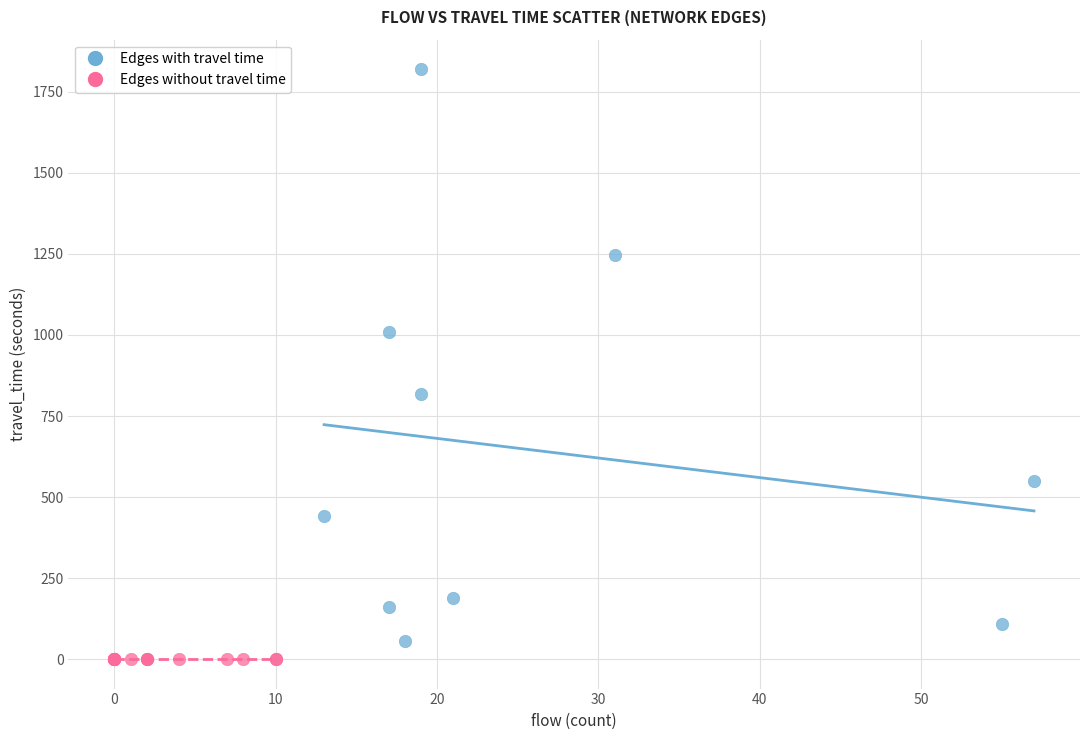

Which series contains the highest Y value?

Edges with travel time